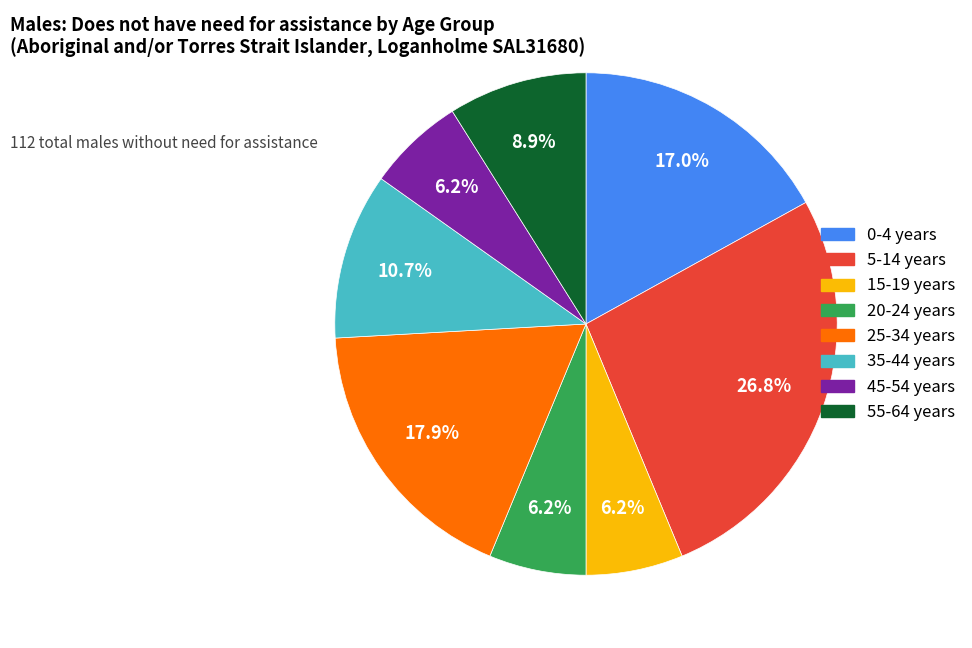

Is there any slice that represents more than half of the pie?

No